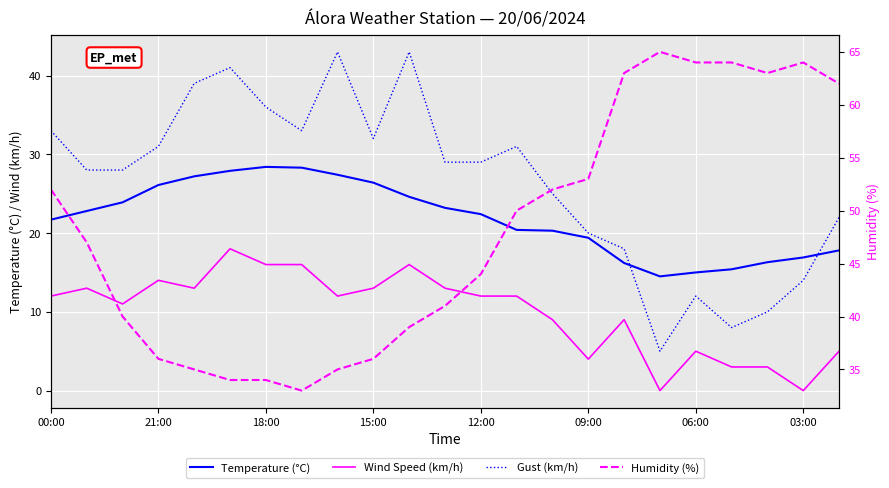

Which series has the largest range (max minus min)?

Gust (km/h)